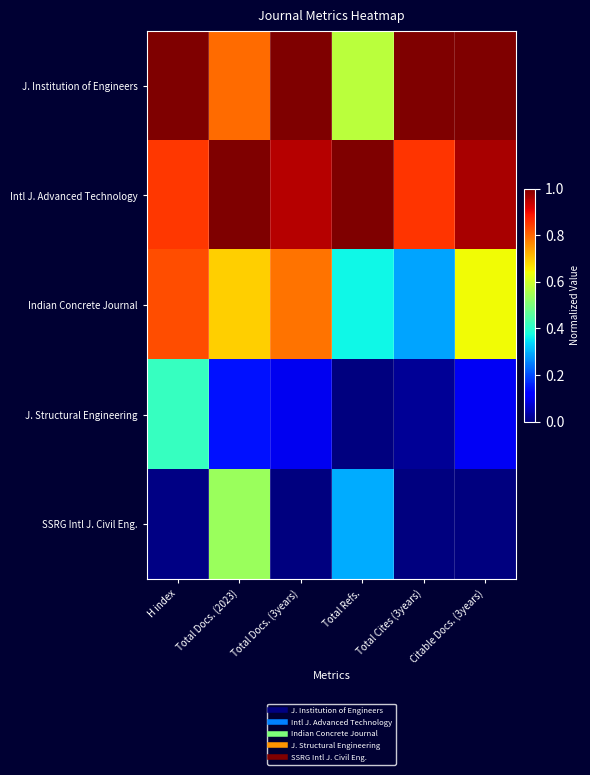

What is the total value across all series at H index?

3.1